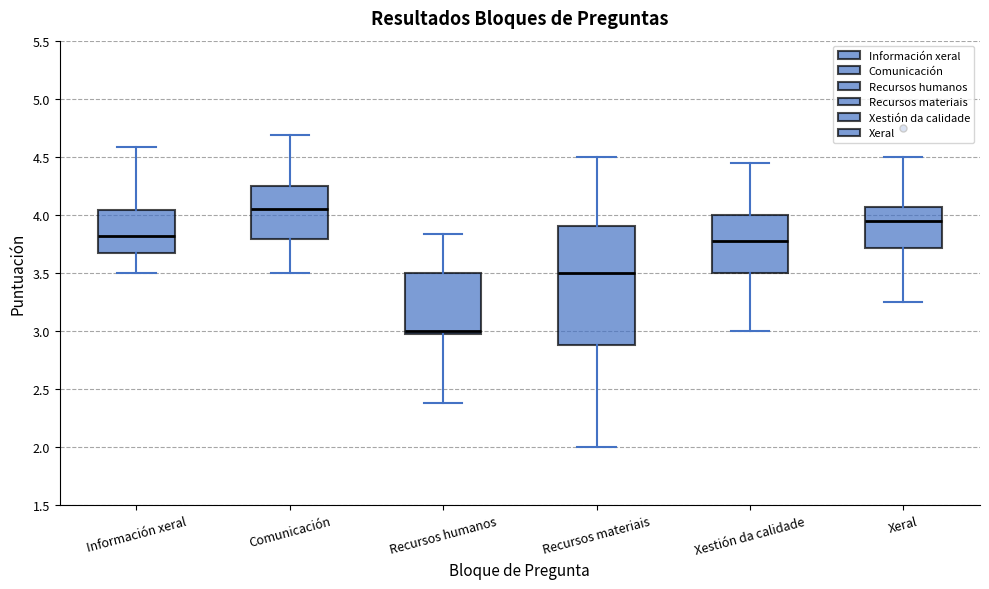

Reading left to right, read every box against the y-axis: the position of its median line, the range the box covers, and the ends of its whiskers. The values are not printed on the chart, so give them approximately, as read against the axis.

Información xeral: median 3.80, box 3.65 to 4.05, whiskers 3.50 to 4.60
Comunicación: median 4.05, box 3.80 to 4.25, whiskers 3.50 to 4.70
Recursos humanos: median 3.00 (just above the box's lower edge), box 3.00 to 3.50, whiskers 2.40 to 3.85
Recursos materiais: median 3.50, box 2.90 to 3.90, whiskers 2.00 to 4.50
Xestión da calidade: median 3.80, box 3.50 to 4.00, whiskers 3.00 to 4.45
Xeral: median 3.95, box 3.70 to 4.05, whiskers 3.25 to 4.50